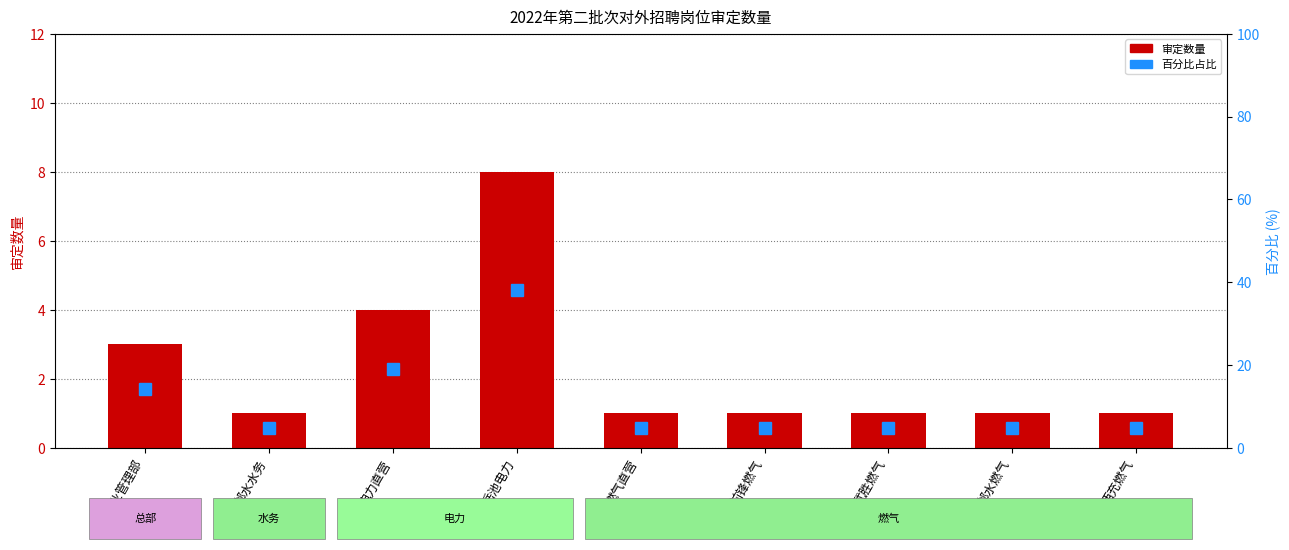

True or false: 审定数量 has a value of 0.5 at 邻水水务.

False